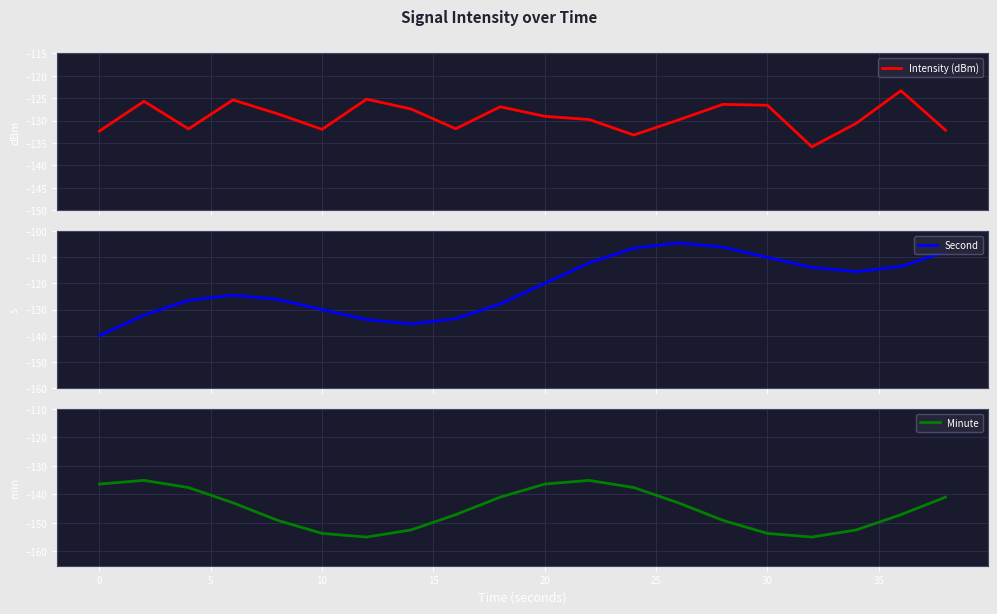

What is the minimum value for Minute?

-154.9